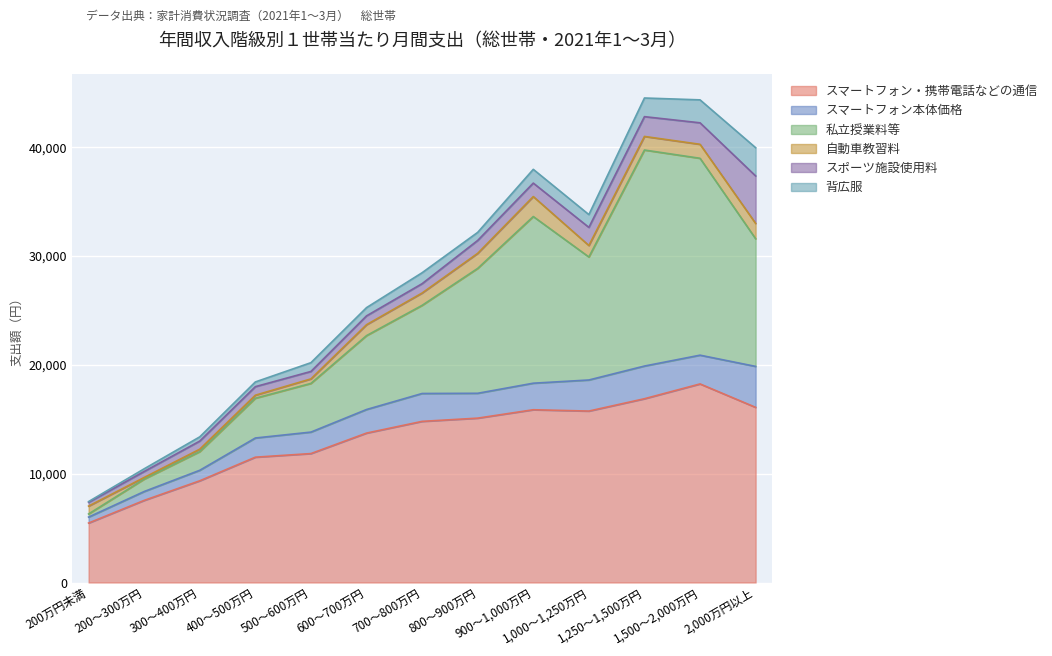

What value does the スポーツ施設使用料 series have at 200万円未満, to the nearest 50?

350